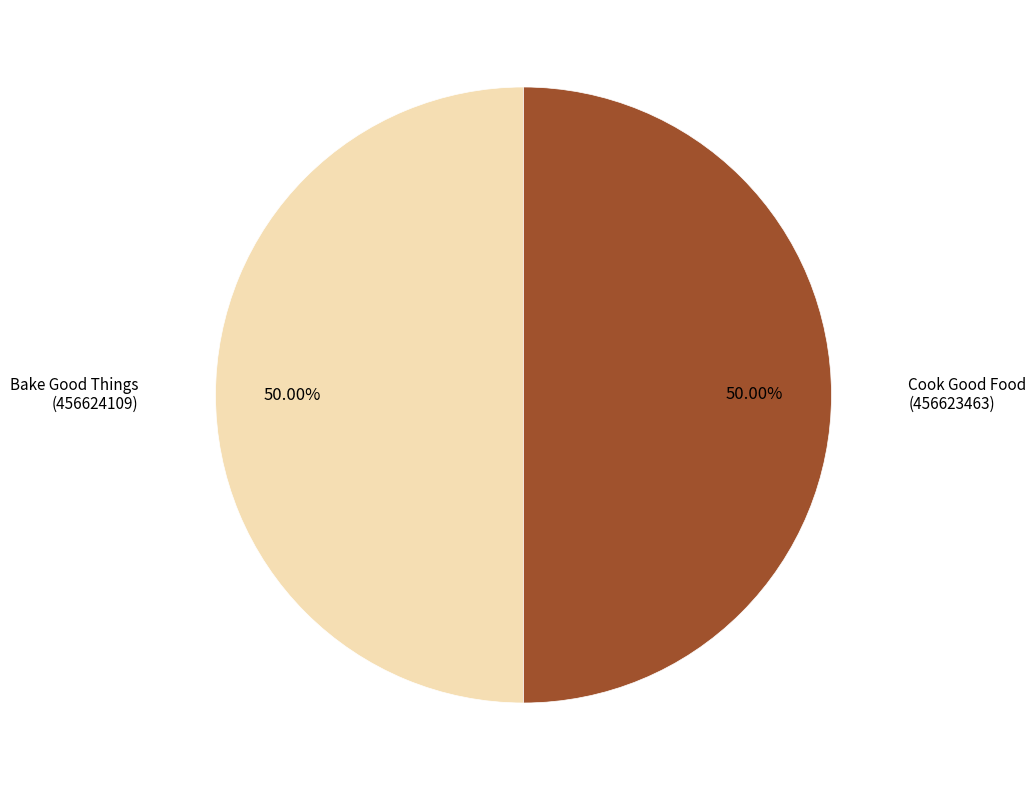

Is the sum of Bake Good Things (456624109) and Cook Good Food (456623463) greater than half?

Yes